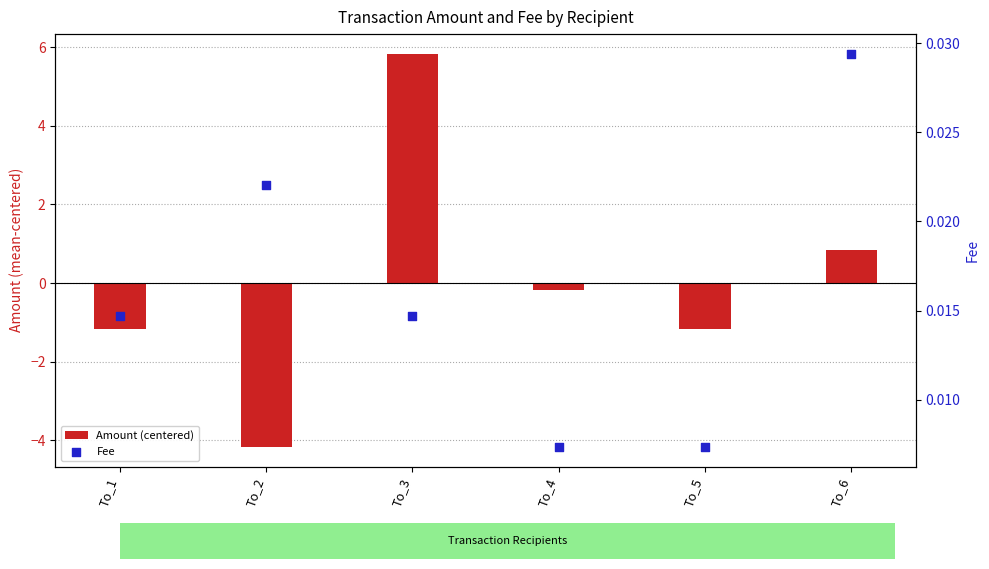

What is the total value across all series at To_3?

5.8